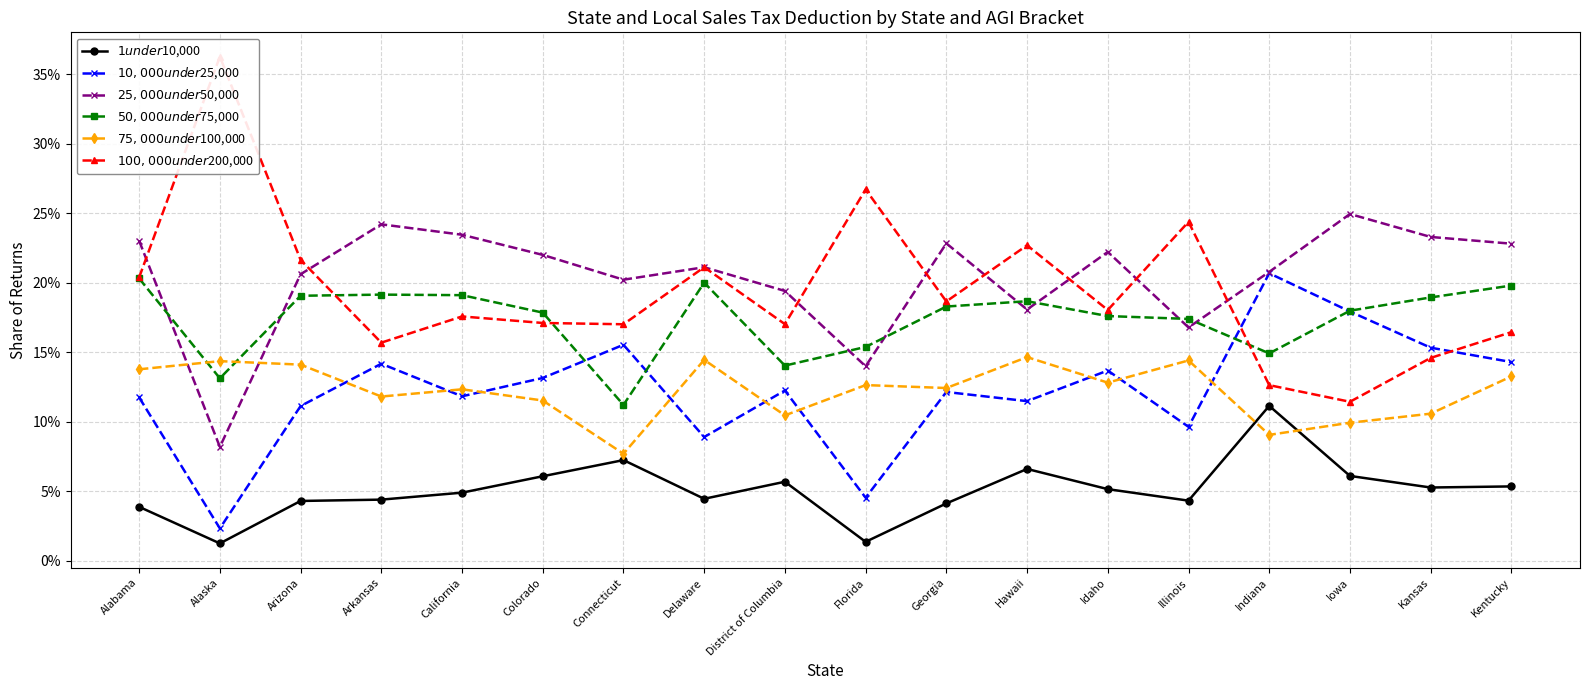

What is the average value of the $100,000 under $200,000 series?

0.2